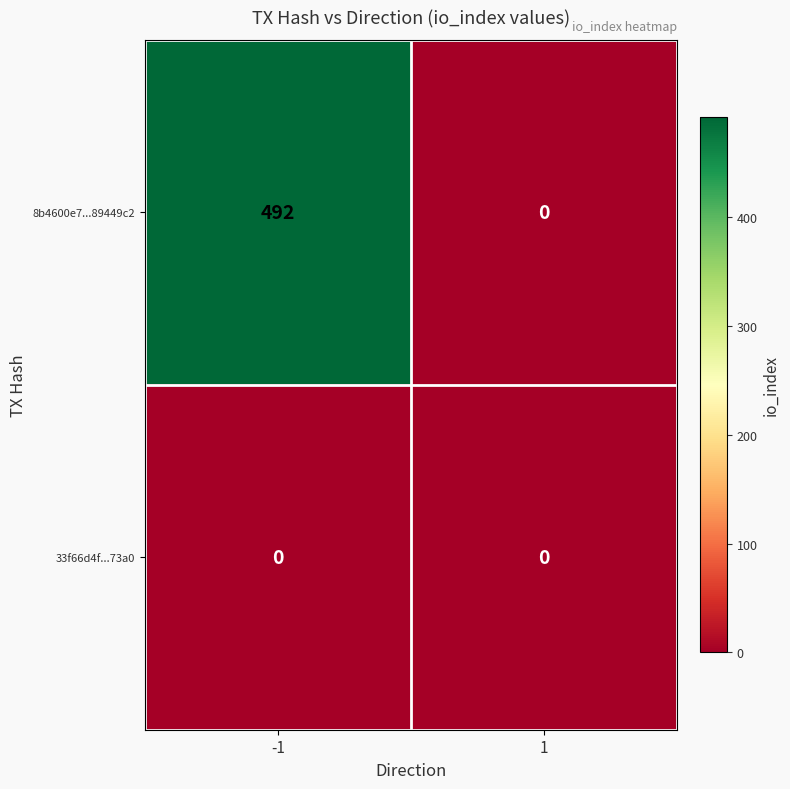

Rank the categories by 8b4600e7...89449c2 value from highest to lowest.

-1, 1